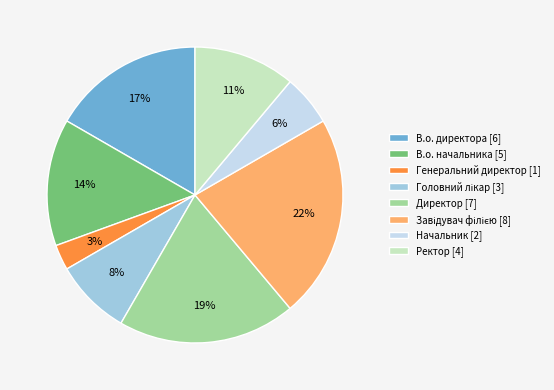

To the nearest percent, what portion does Ректор represent?

11%